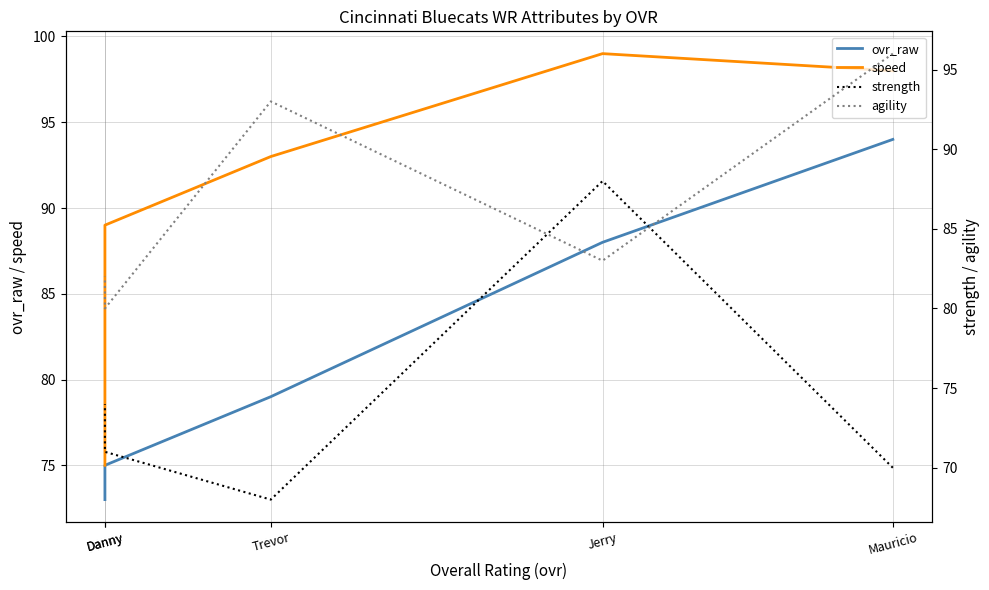

How many data points in speed are less than 93?

2